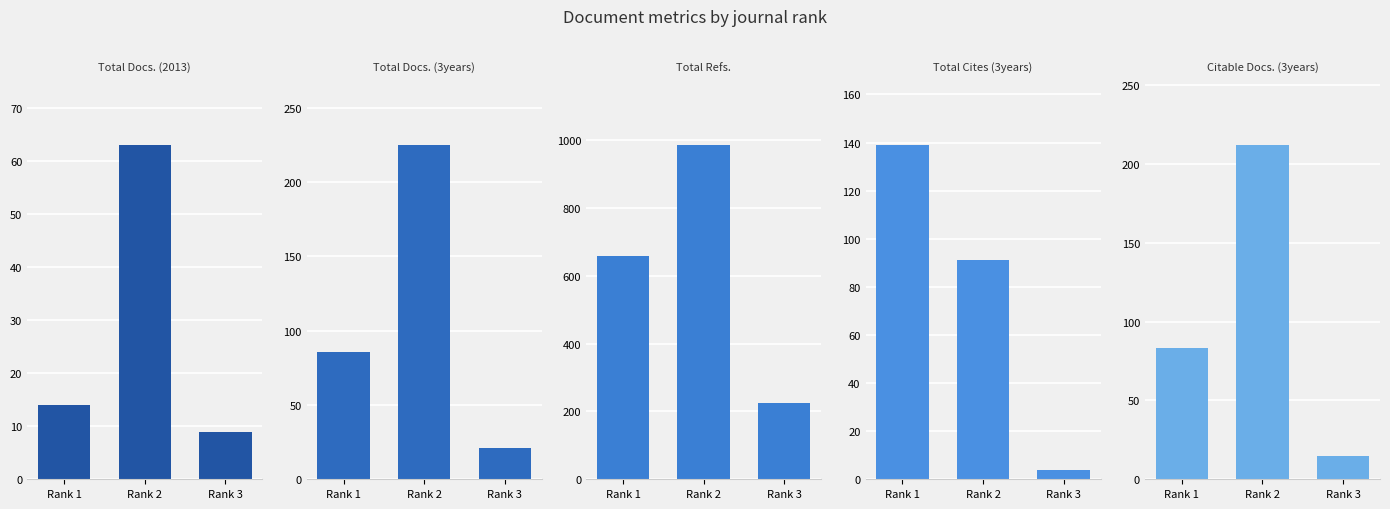

Rank the series at Rank 1 from highest to lowest value.

Total Refs., Total Cites (3years), Total Docs. (3years), Citable Docs. (3years), Total Docs. (2013)